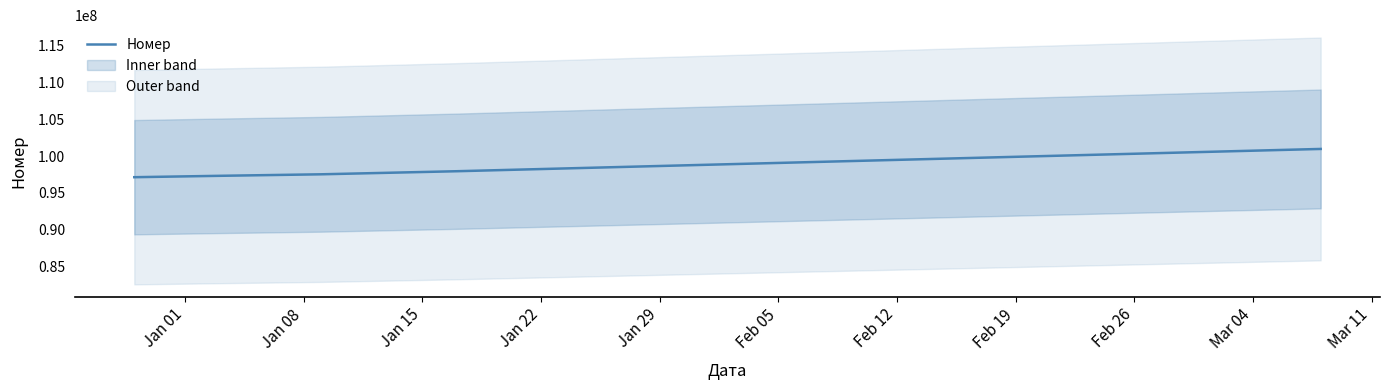

What is the lowest value of the Номер series?

97125933